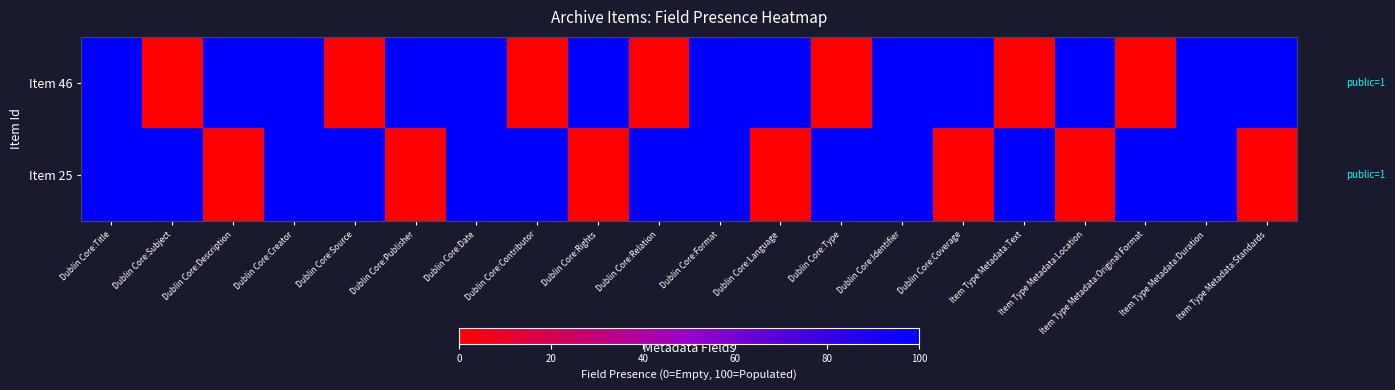

Reading left to right, transcribe all the data shown in this chart.

Item 46: Dublin Core:Title=100	Dublin Core:Subject=0	Dublin Core:Description=100	Dublin Core:Creator=100	Dublin Core:Source=0	Dublin Core:Publisher=100	Dublin Core:Date=100	Dublin Core:Contributor=0	Dublin Core:Rights=100	Dublin Core:Relation=0	Dublin Core:Format=100	Dublin Core:Language=100	Dublin Core:Type=0	Dublin Core:Identifier=100	Dublin Core:Coverage=100	Item Type Metadata:Text=0	Item Type Metadata:Location=100	Item Type Metadata:Original Format=0	Item Type Metadata:Duration=100	Item Type Metadata:Standards=100
Item 25: Dublin Core:Title=100	Dublin Core:Subject=100	Dublin Core:Description=0	Dublin Core:Creator=100	Dublin Core:Source=100	Dublin Core:Publisher=0	Dublin Core:Date=100	Dublin Core:Contributor=100	Dublin Core:Rights=0	Dublin Core:Relation=100	Dublin Core:Format=100	Dublin Core:Language=0	Dublin Core:Type=100	Dublin Core:Identifier=100	Dublin Core:Coverage=0	Item Type Metadata:Text=100	Item Type Metadata:Location=0	Item Type Metadata:Original Format=100	Item Type Metadata:Duration=100	Item Type Metadata:Standards=0